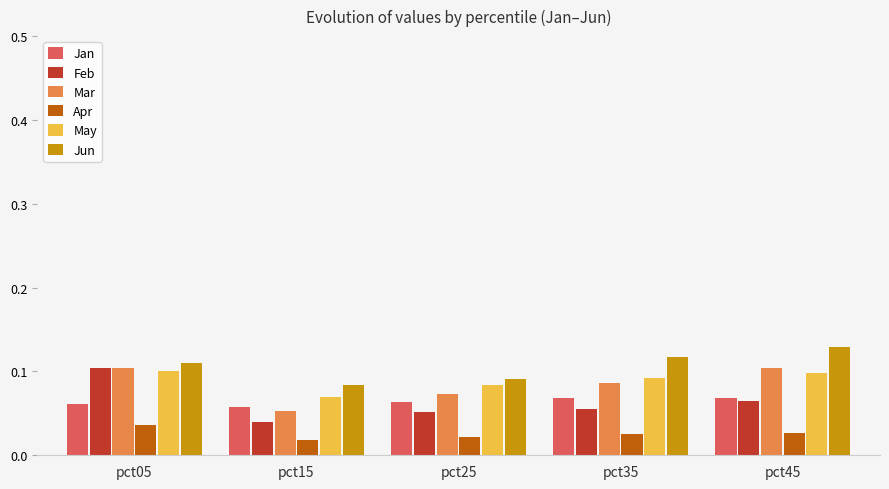

Which series changed the most between pct05 and pct35?

Feb